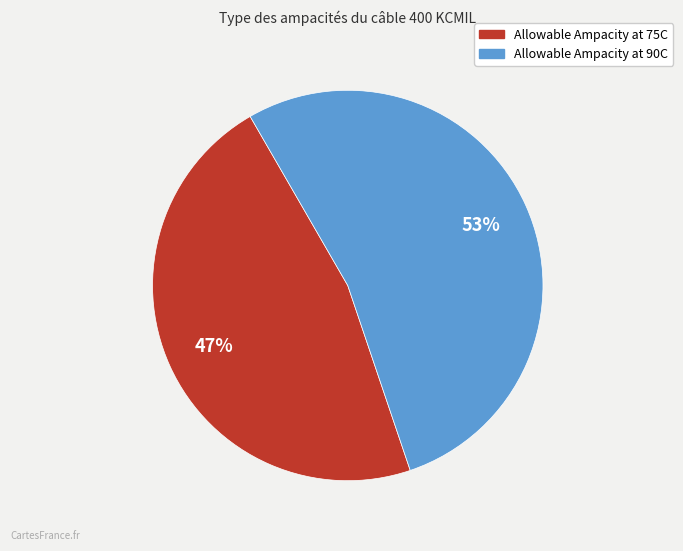

How many slices are in this pie chart?

2